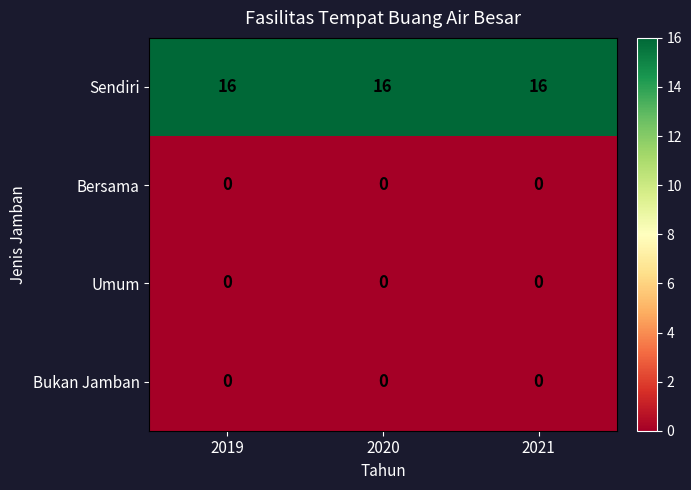

How many data points does each series have?

3